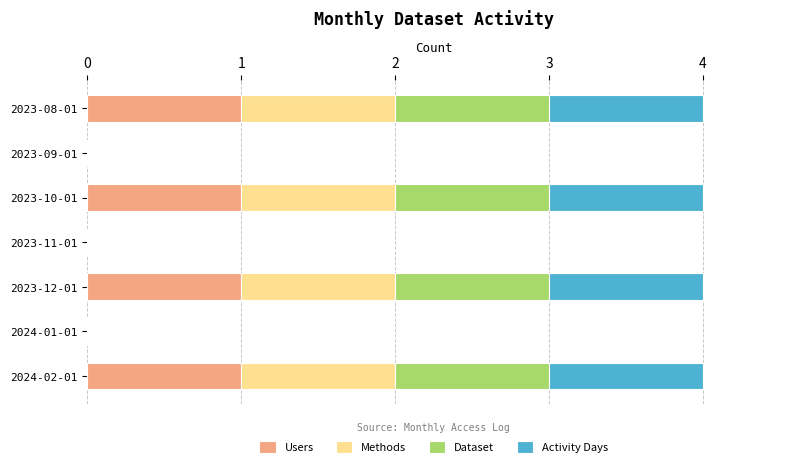

What is the total value across all series at 2023-08-01?

4